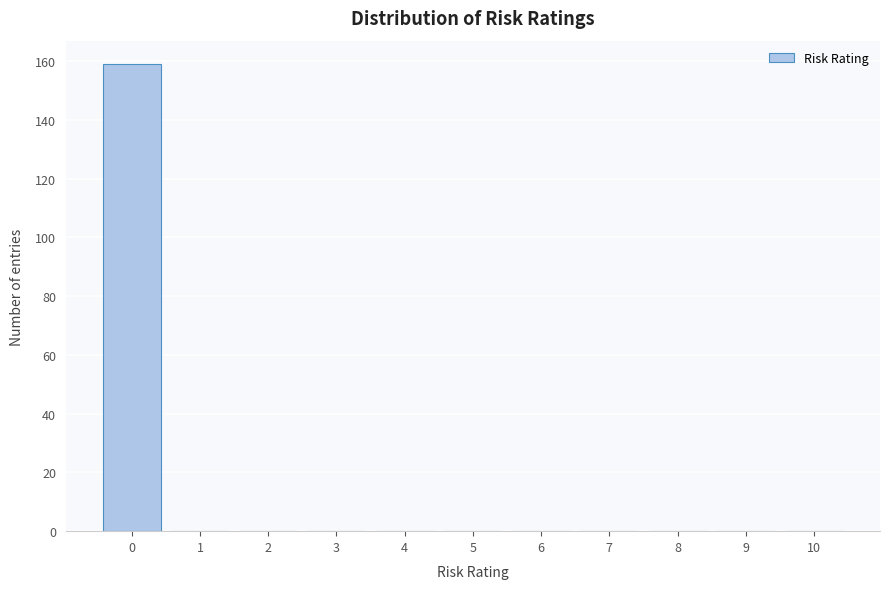

Reading left to right, transcribe this chart: for each bar, give the range it covers on the x-axis and its height. The values are not printed on the chart, so give them approximately, as read against the axis.

-0.5 to 0.5: 160
0.5 to 1.5: 0
1.5 to 2.5: 0
2.5 to 3.5: 0
3.5 to 4.5: 0
4.5 to 5.5: 0
5.5 to 6.5: 0
6.5 to 7.5: 0
7.5 to 8.5: 0
8.5 to 9.5: 0
9.5 to 10.5: 0